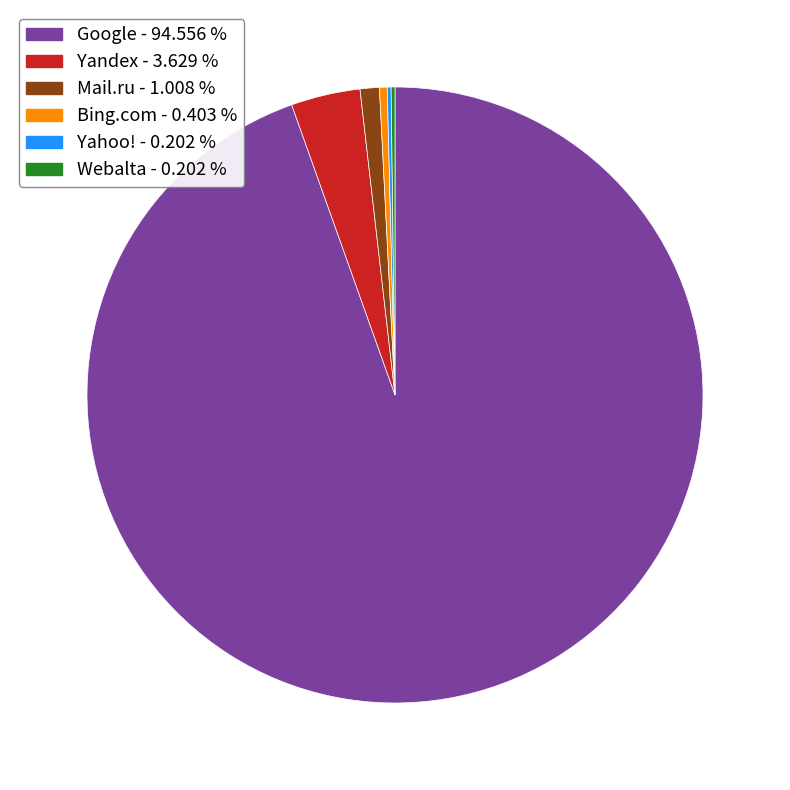

Which category accounts for the majority?

Google